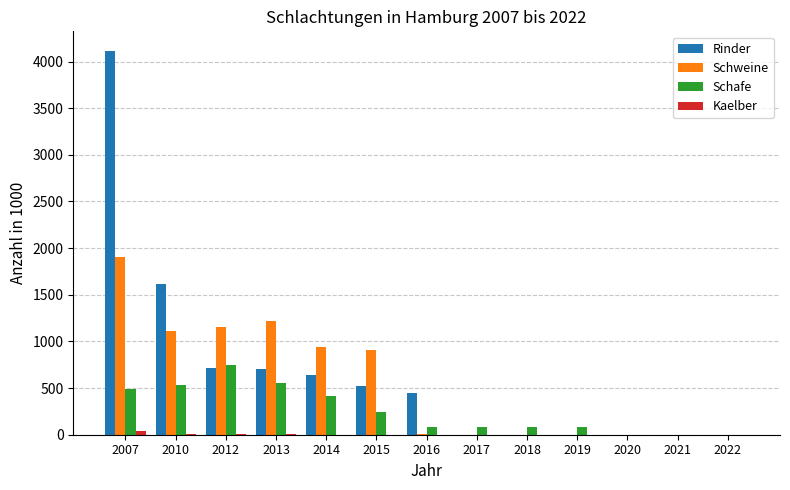

What are all the series names shown in the legend?

Rinder, Schweine, Schafe, Kaelber